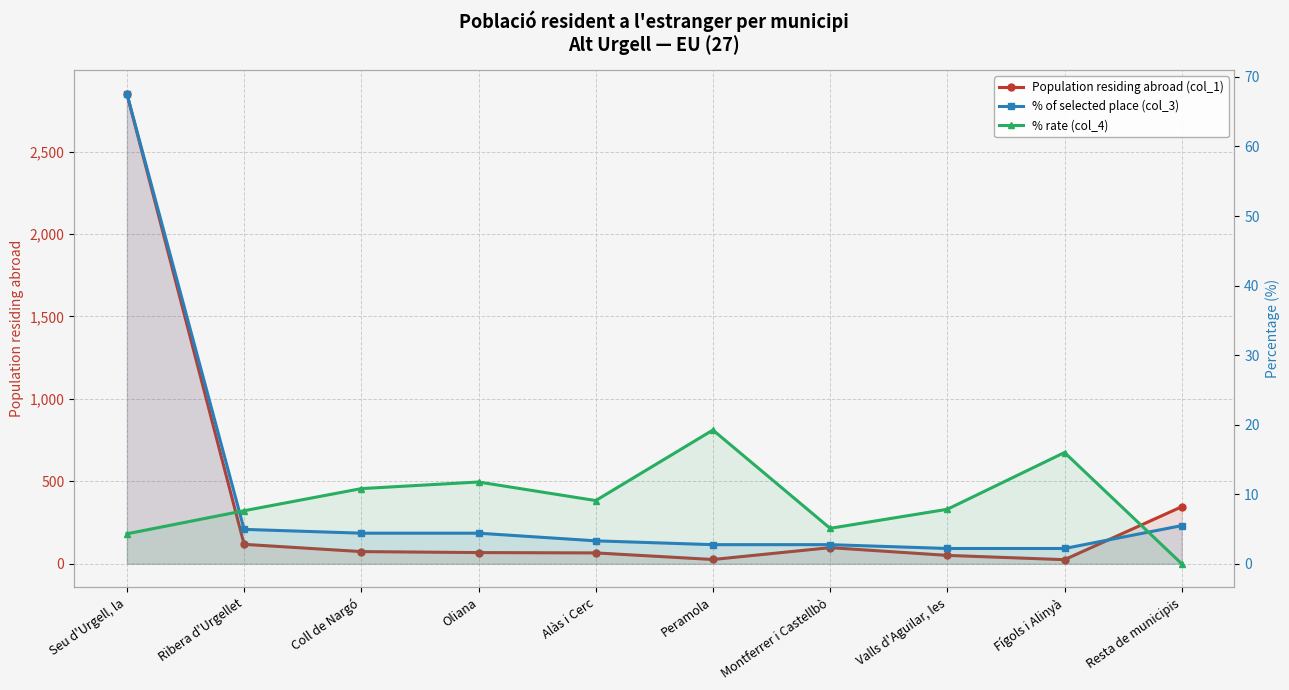

Reading right to left, list all the values displayed in this chart.

Population residing abroad (col_1): Resta de municipis=346.0	Fígols i Alinyà=25.0	Valls d'Aguilar, les=51.0	Montferrer i Castellbò=98.0	Peramola=26.0	Alàs i Cerc=66.0	Oliana=68.0	Coll de Nargó=74.0	Ribera d'Urgellet=118.0	Seu d'Urgell, la=2851.0
% of selected place (col_3): Resta de municipis=5.5	Fígols i Alinyà=2.2	Valls d'Aguilar, les=2.2	Montferrer i Castellbò=2.8	Peramola=2.8	Alàs i Cerc=3.3	Oliana=4.4	Coll de Nargó=4.4	Ribera d'Urgellet=5.0	Seu d'Urgell, la=67.6
% rate (col_4): Resta de municipis=0.0	Fígols i Alinyà=16.0	Valls d'Aguilar, les=7.8	Montferrer i Castellbò=5.1	Peramola=19.2	Alàs i Cerc=9.1	Oliana=11.8	Coll de Nargó=10.8	Ribera d'Urgellet=7.6	Seu d'Urgell, la=4.3